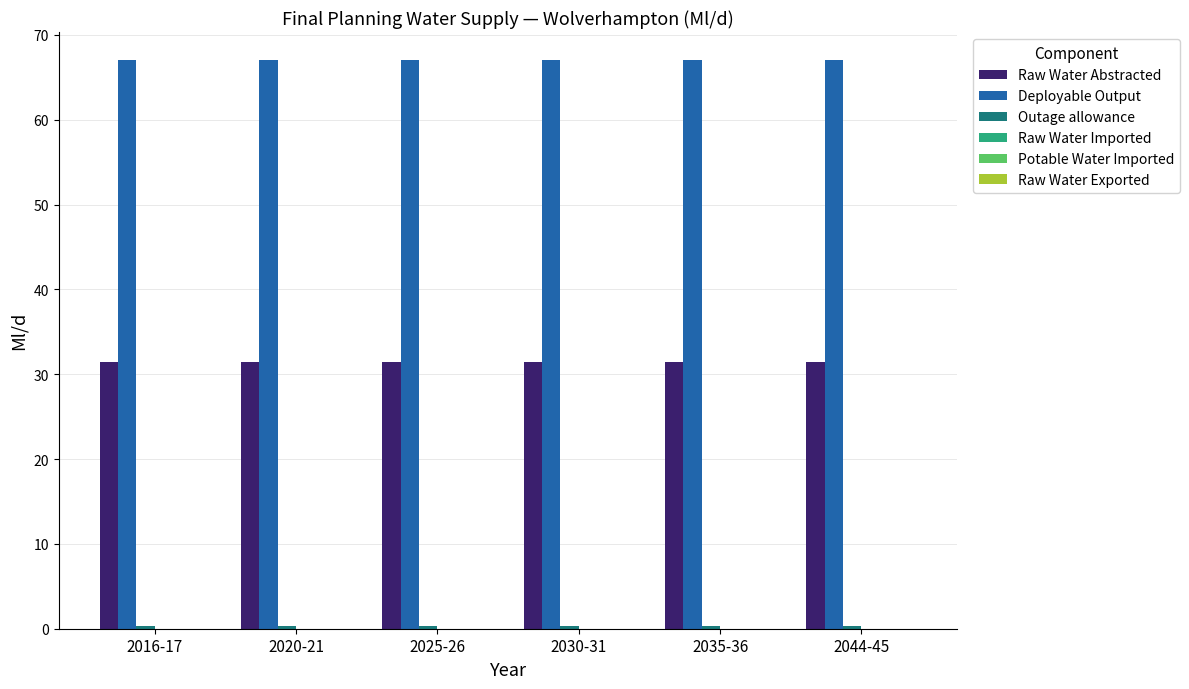

What is the label of the 4th bar from the right?

2025-26